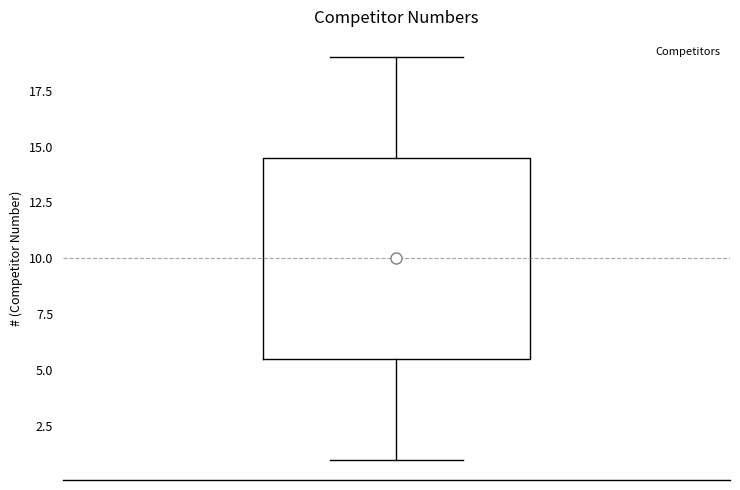

Where is the lower edge of the box on the y-axis? The values are not printed on the chart, so give them approximately, as read against the axis.

5.5